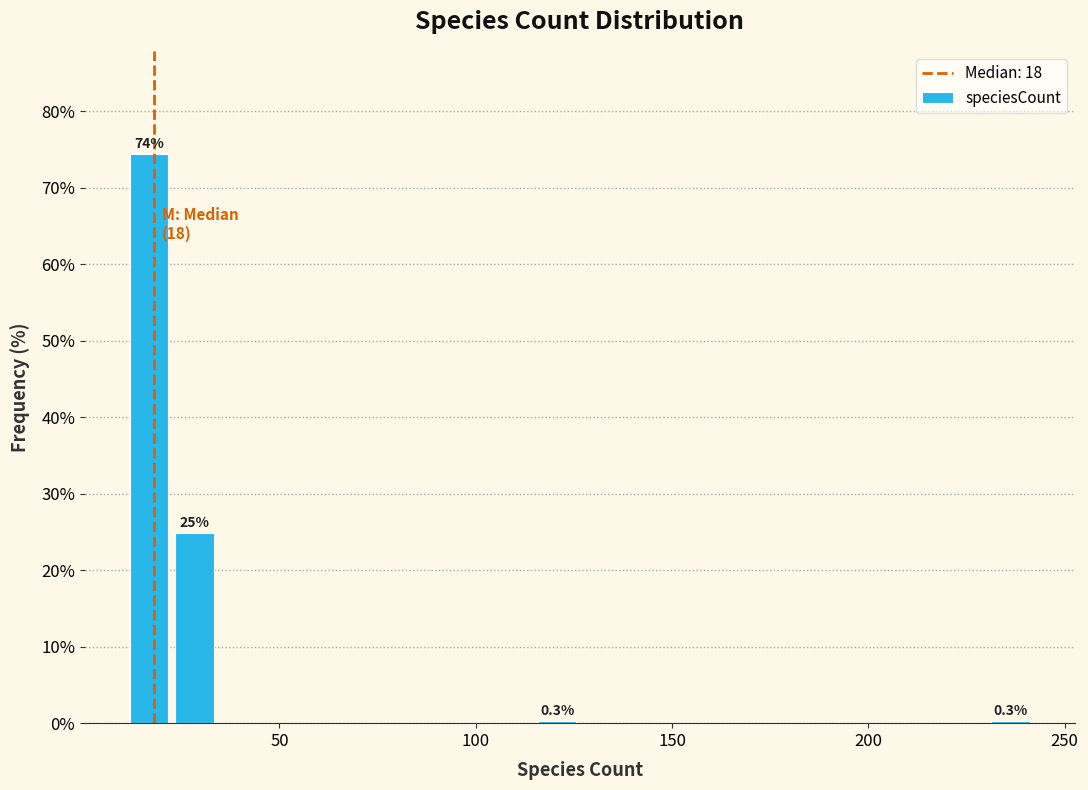

Read against the x-axis, roughly where is the centre of the tallest bar?

15